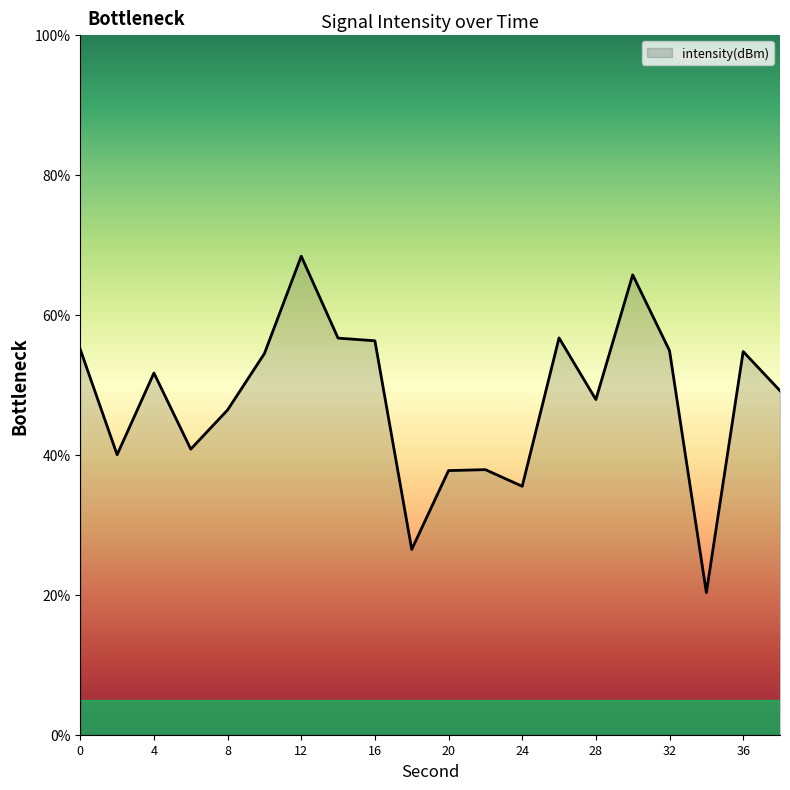

How many values exceed 51?

10